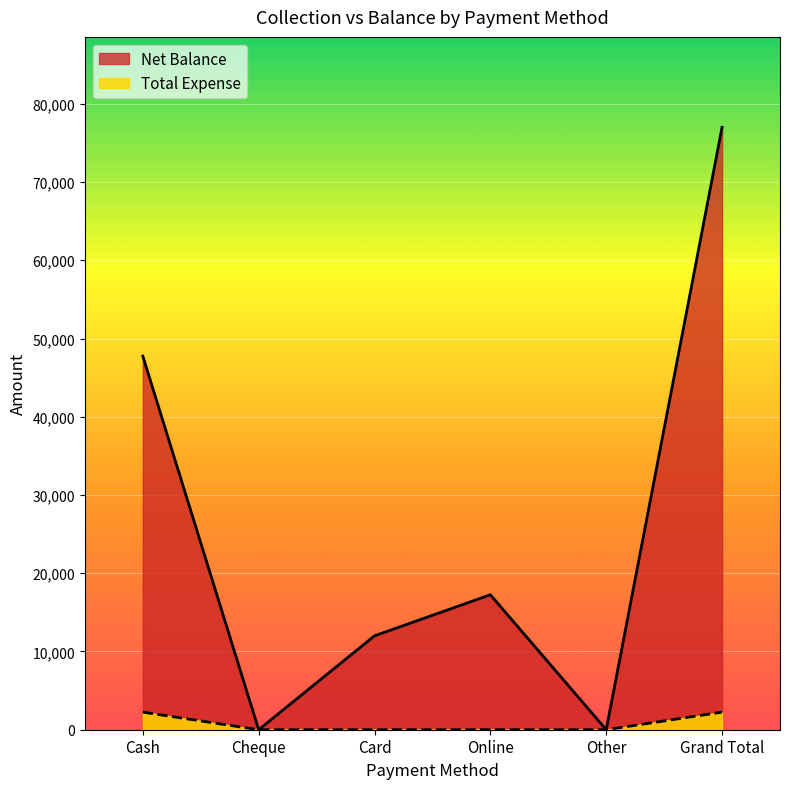

Reading left to right, what are all the values shown in this chart?

Net Balance: Cash=47750	Cheque=0	Card=12000	Online=17250	Other=0	Grand Total=77000
Total Expense: Cash=2250	Cheque=0	Card=0	Online=0	Other=0	Grand Total=2250